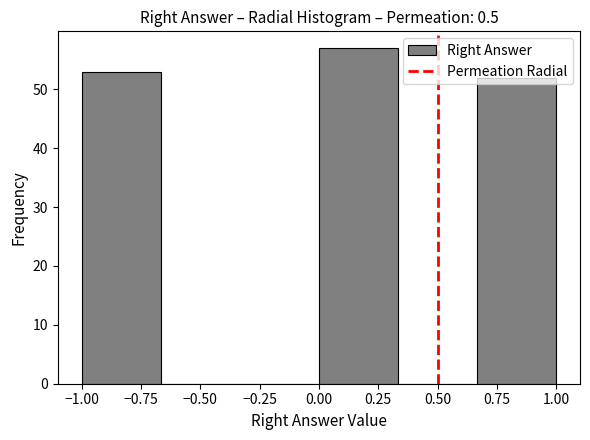

Which range on the x-axis has the tallest bar?

0.00 to 0.35